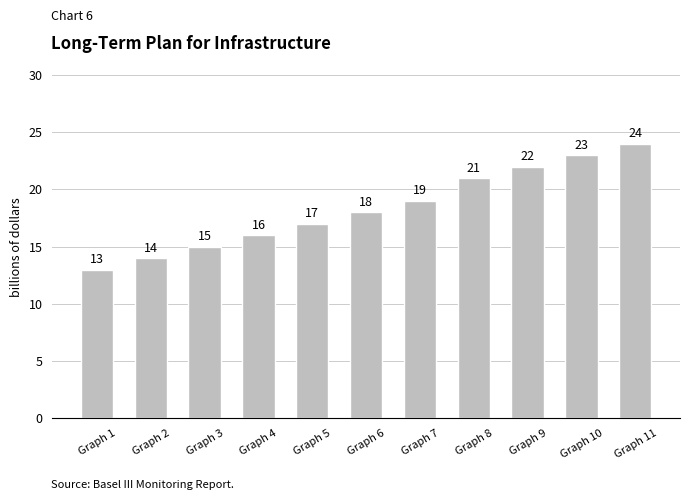

Reading left to right, transcribe all the data shown in this chart.

13	14	15	16	17	18	19	21	22	23	24